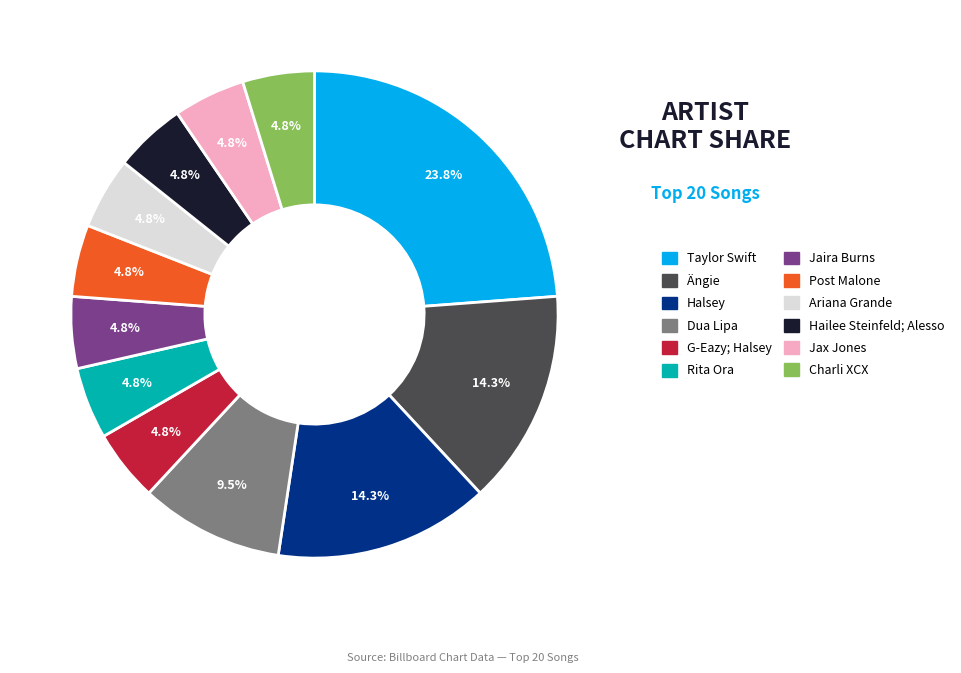

Approximately how many times larger is the value at Charli XCX compared to Jaira Burns?

1.0